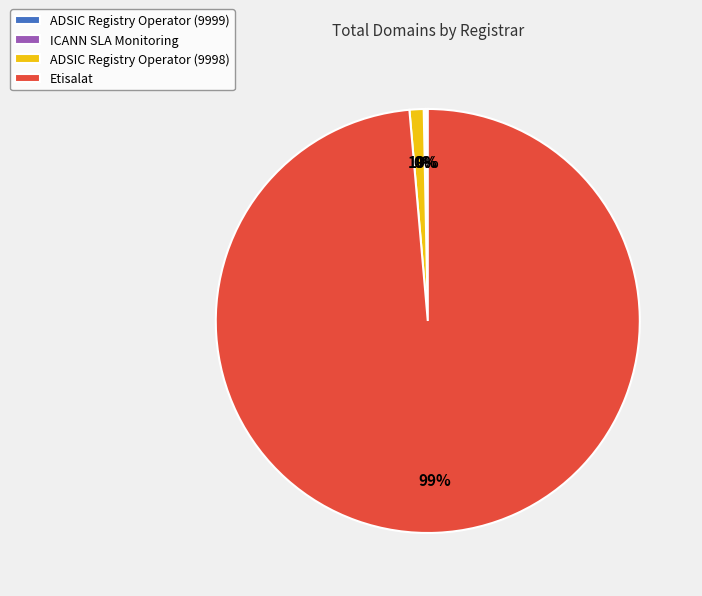

To the nearest percent, what portion does ADSIC Registry Operator (9998) represent?

1%